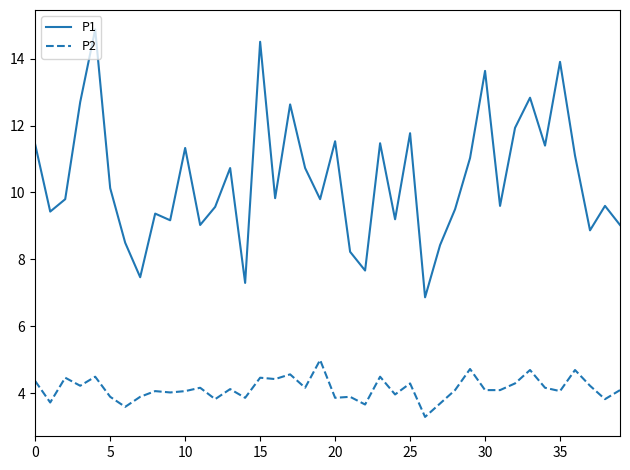

Which series has the largest range (max minus min)?

P1